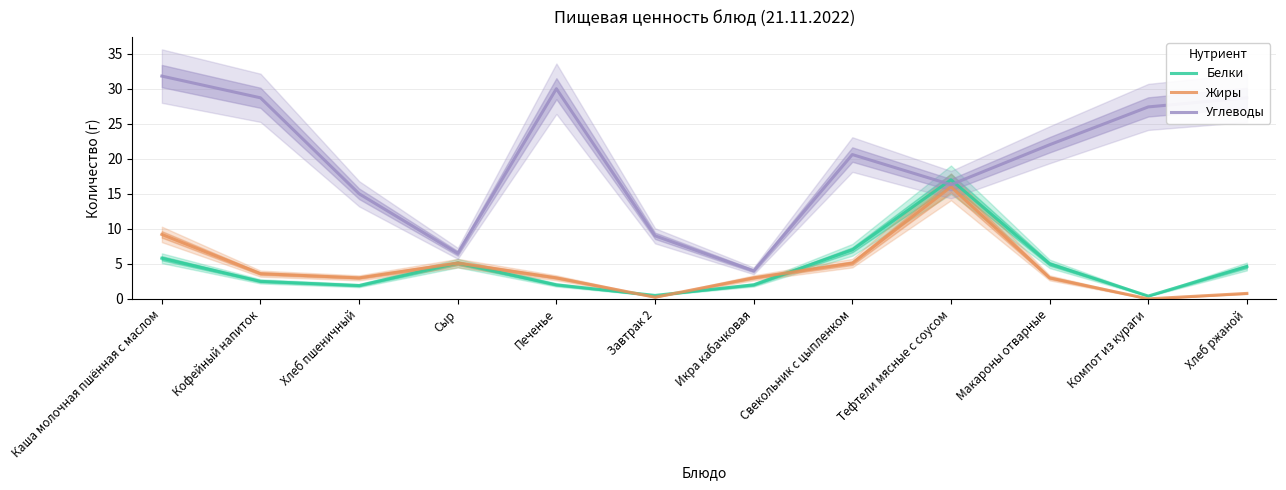

What is the difference between the highest and lowest values at Свекольник с цыпленком?

15.5